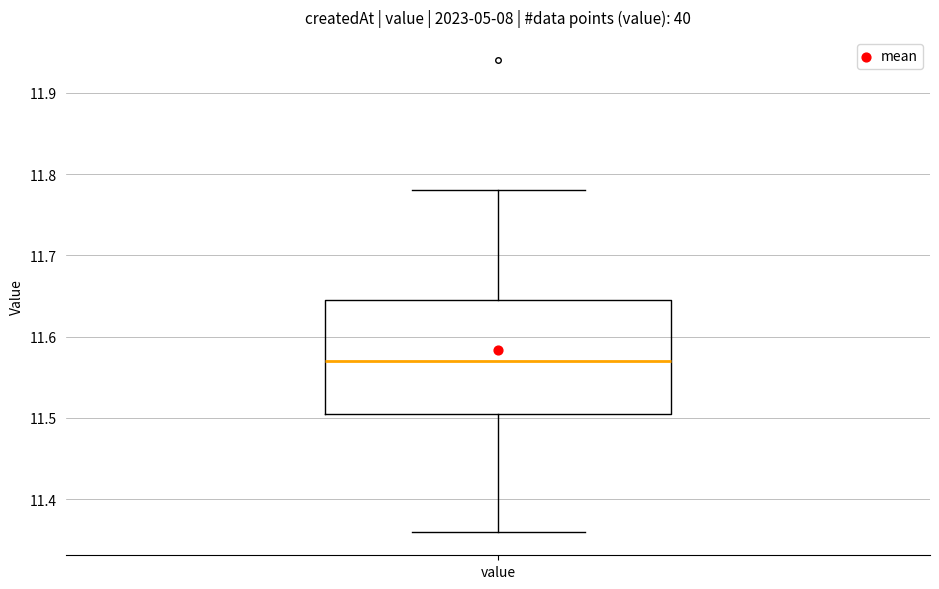

Read this box plot against the y-axis: the position of the median line, the range covered by the box, and the ends of both whiskers. The values are not printed on the chart, so give them approximately, as read against the axis.

median 11.57, box 11.51 to 11.65, whiskers 11.36 to 11.78